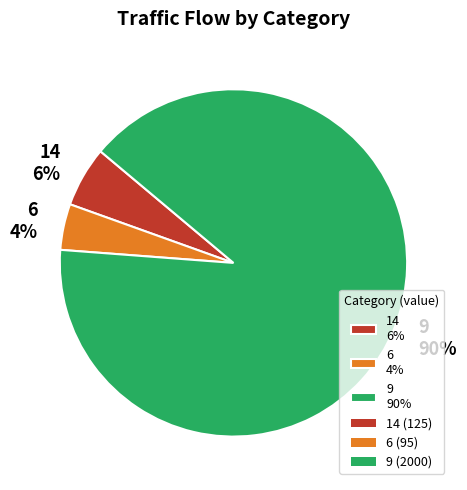

How many segments does this pie chart have?

3